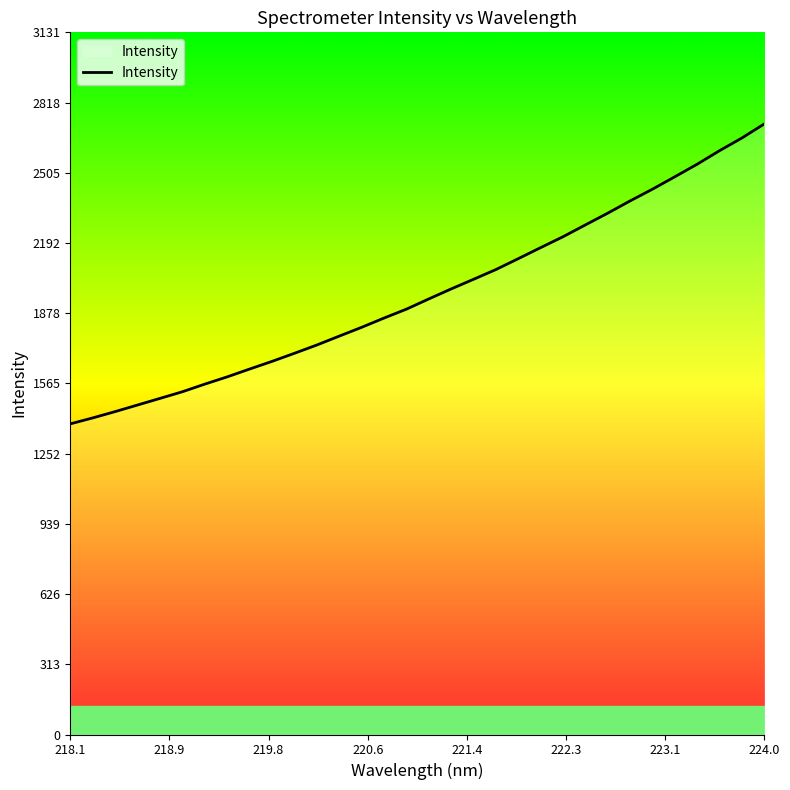

What is the minimum value shown in the chart?

1385.3